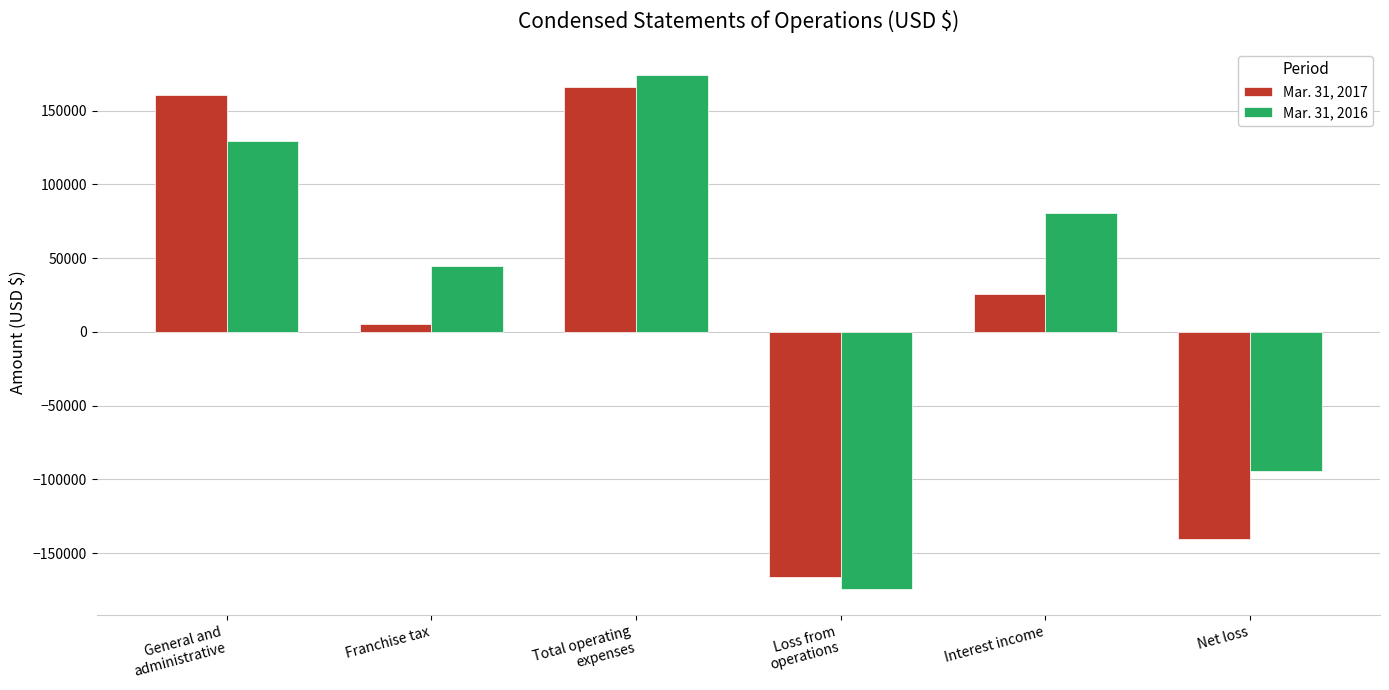

What position from the right is Franchise tax?

5